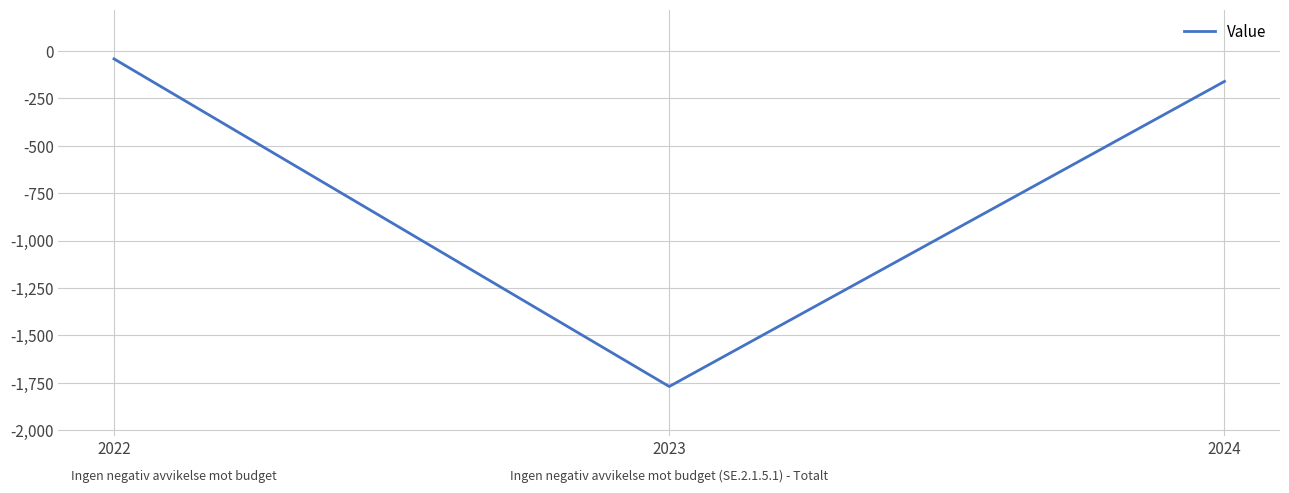

Reading left to right, list all the values displayed in this chart.

-41	-1770	-160